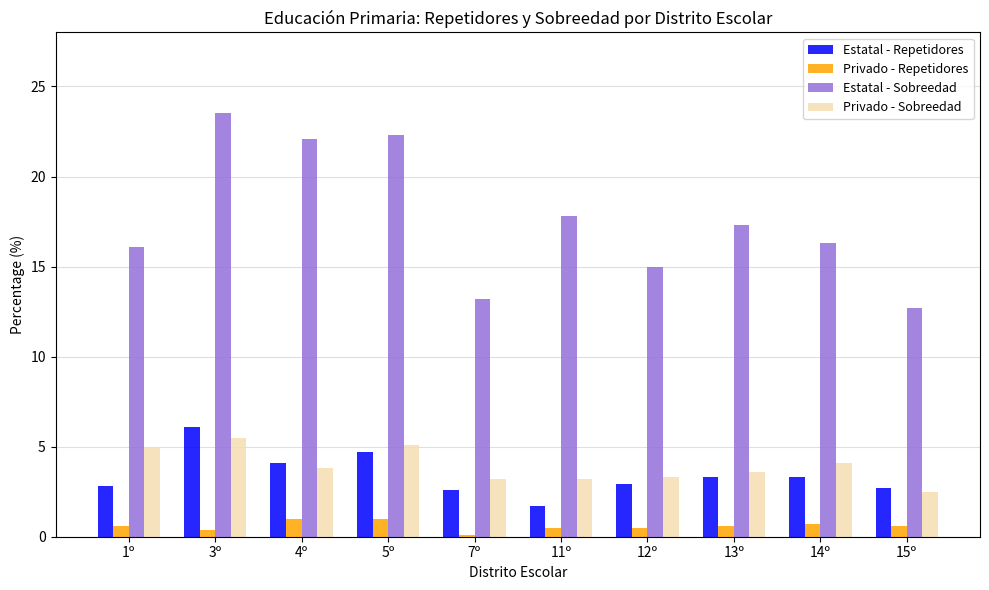

Which series has the largest range (max minus min)?

Estatal - Sobreedad